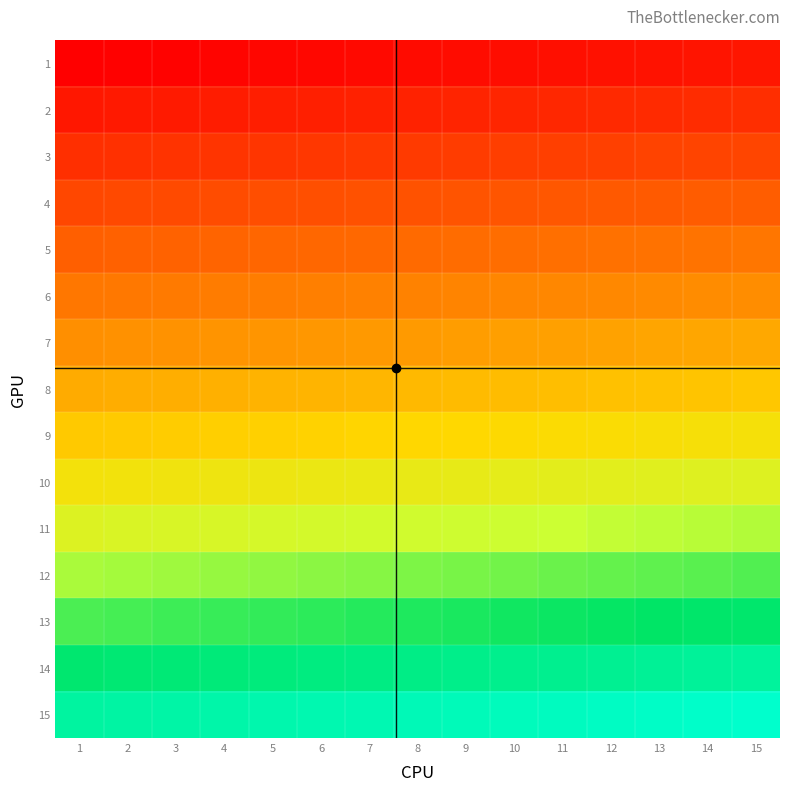

Rank the series at 4 from lowest to highest value.

1, 2, 3, 4, 5, 6, 7, 8, 9, 10, 11, 12, 13, 14, 15